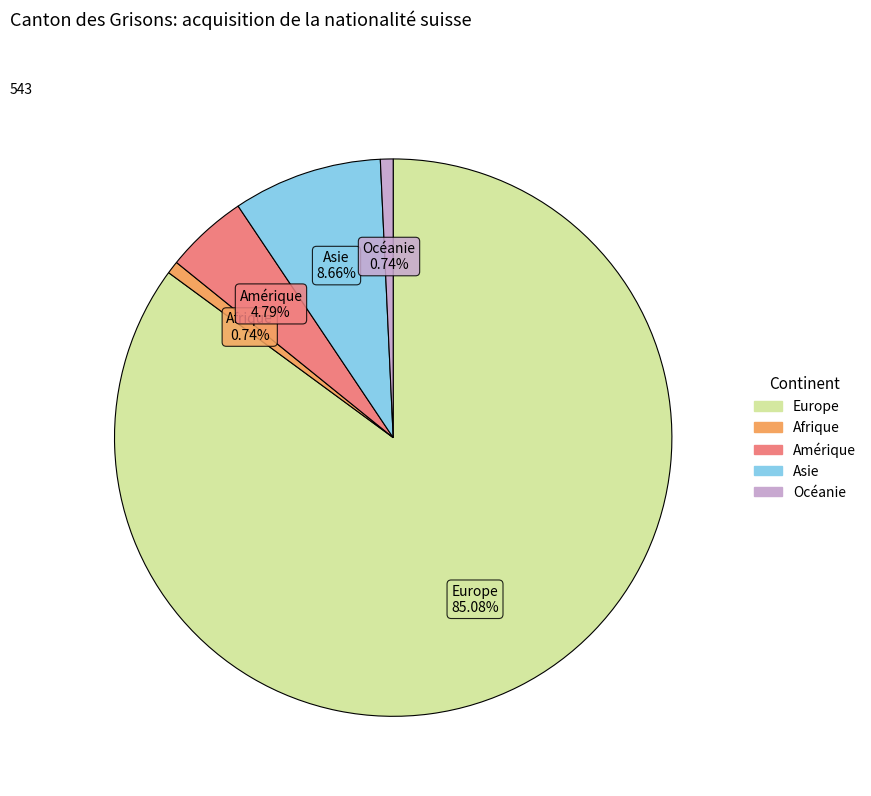

Is there any slice that represents more than half of the pie?

Yes